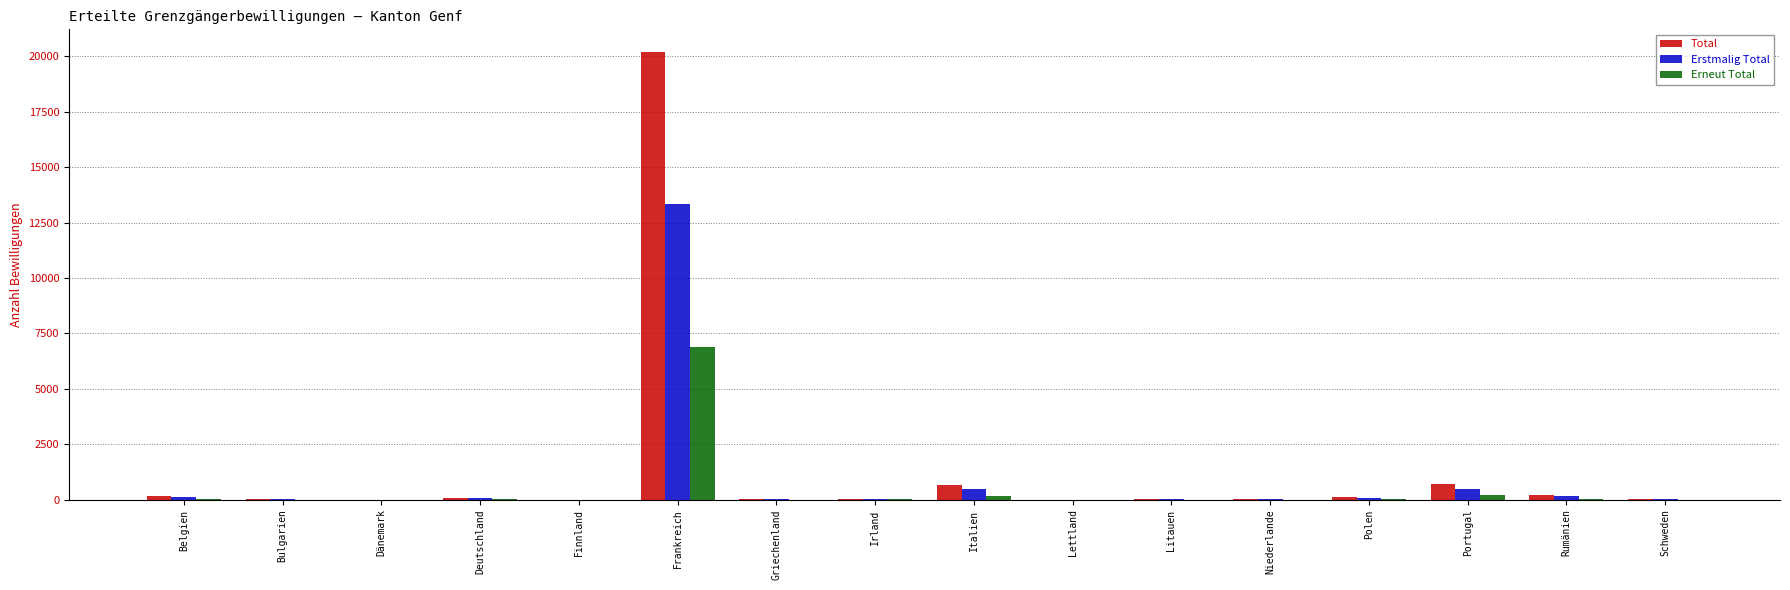

What is the greatest value displayed?

20209